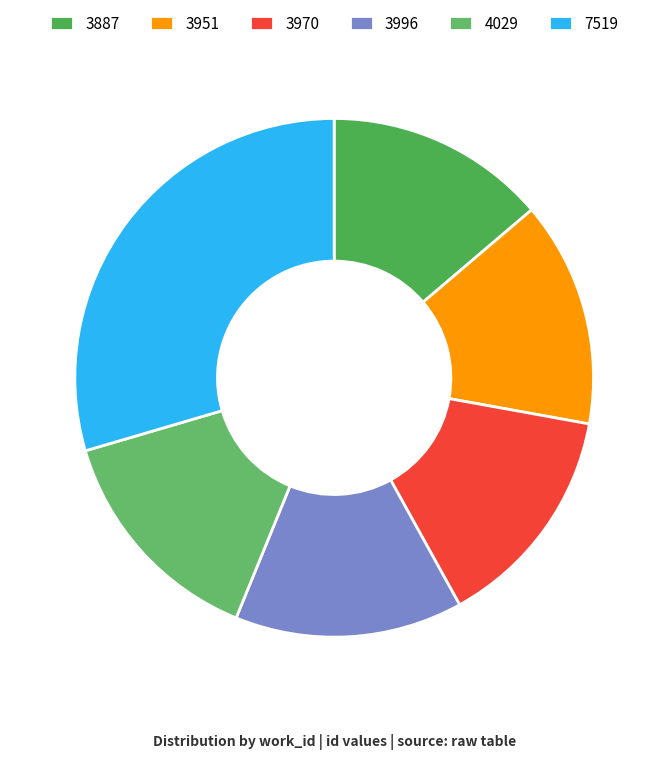

Which category has the smallest portion of the pie?

3887